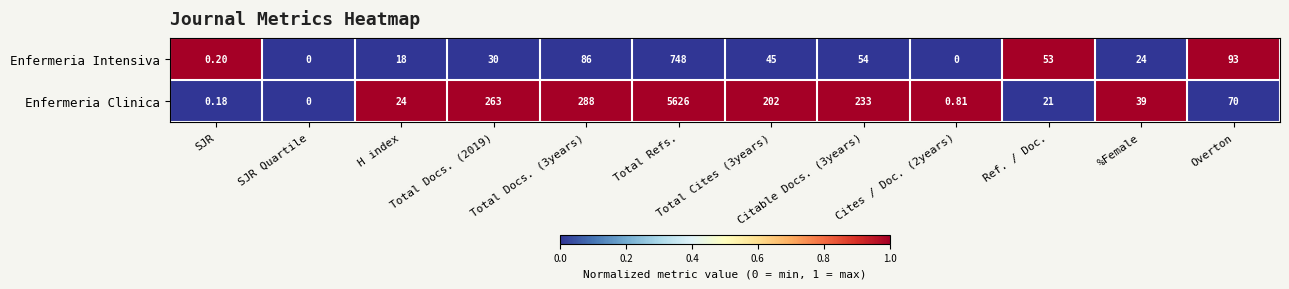

Which category has the highest value across all series?

Total Refs.